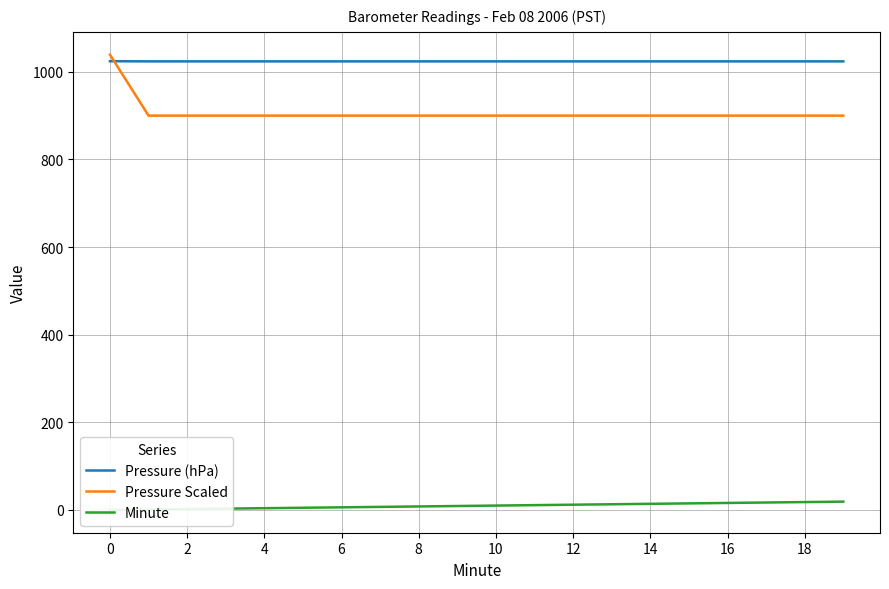

What is the difference between the maximum and minimum values in the Pressure (hPa) series?

0.3